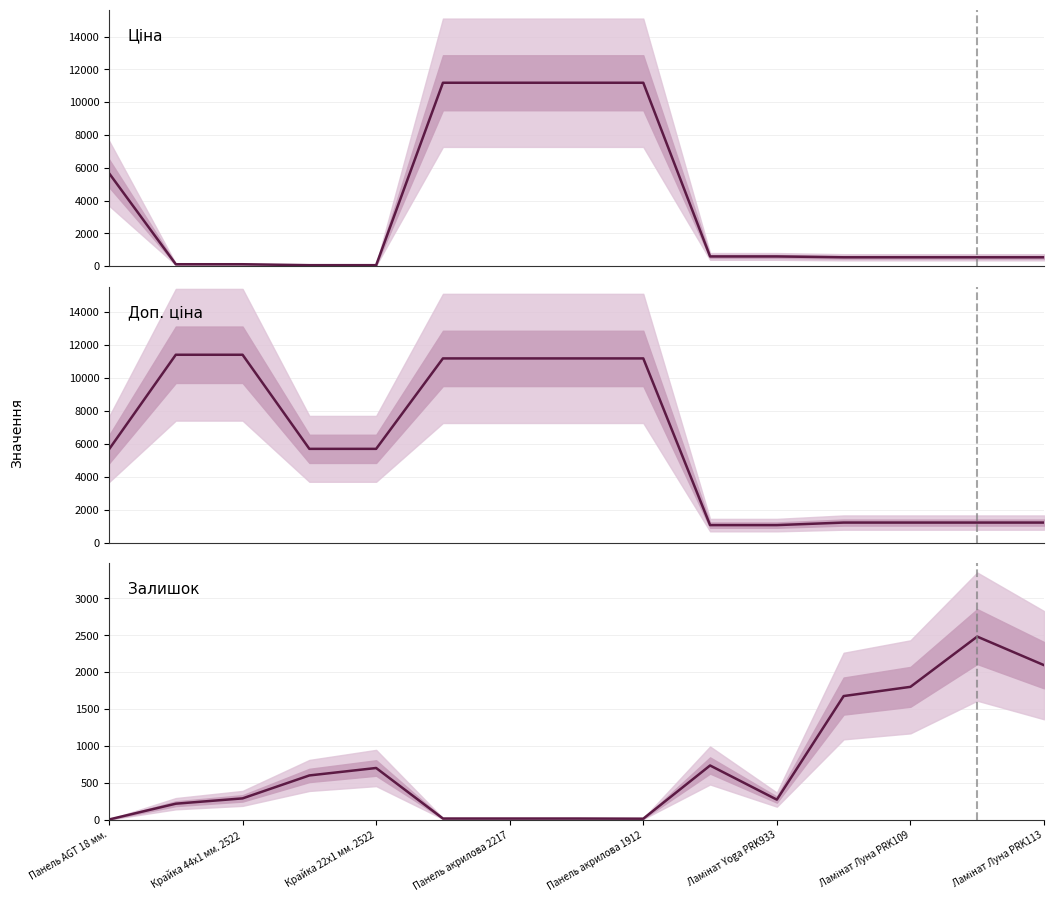

What is the total value across all series at Панель акрилова 1912?

22391.3